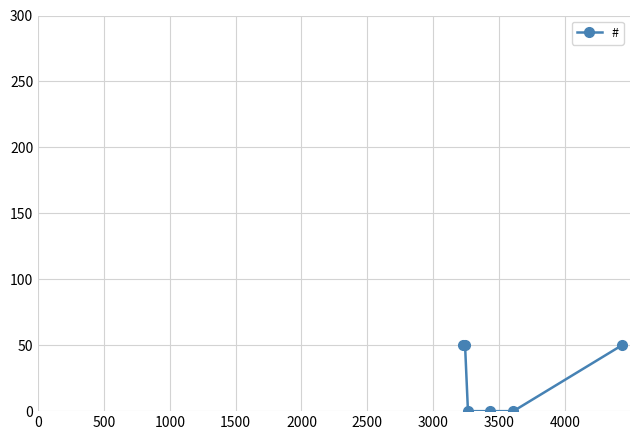

What is the maximum value shown in the chart?

50